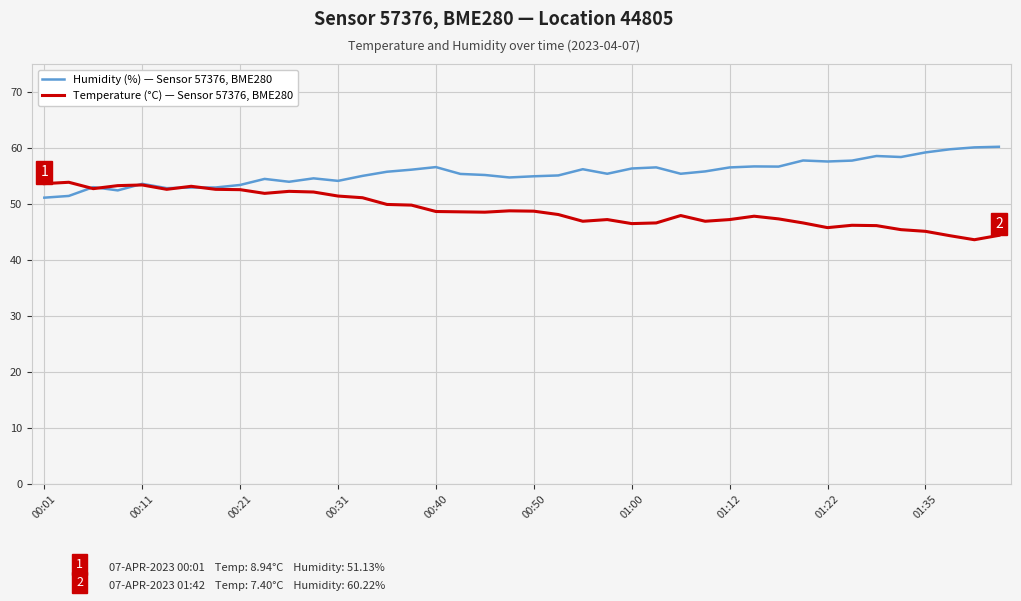

Rank the series by their average value, from highest to lowest.

Humidity (%) — Sensor 57376, BME280, Temperature (°C) — Sensor 57376, BME280